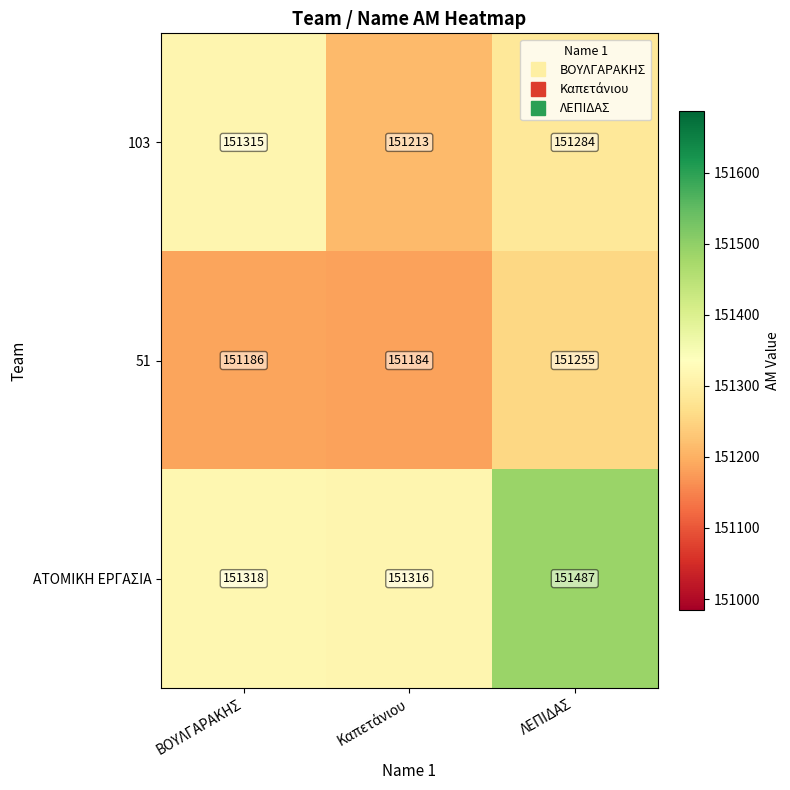

Which series has the widest spread of values?

ΑΤΟΜΙΚΗ ΕΡΓΑΣΙΑ